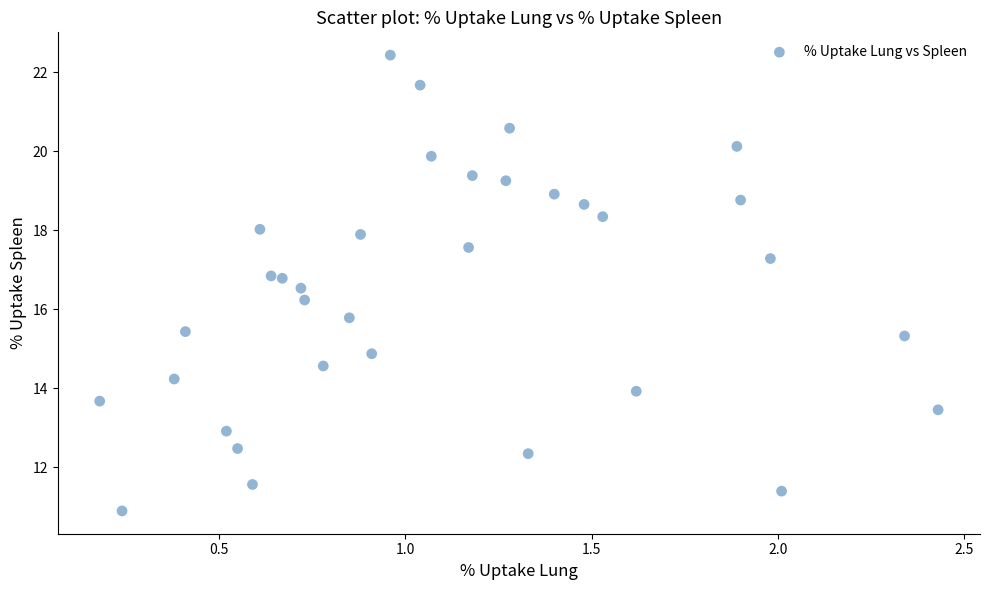

What is the range of X values (max minus min)?

2.2